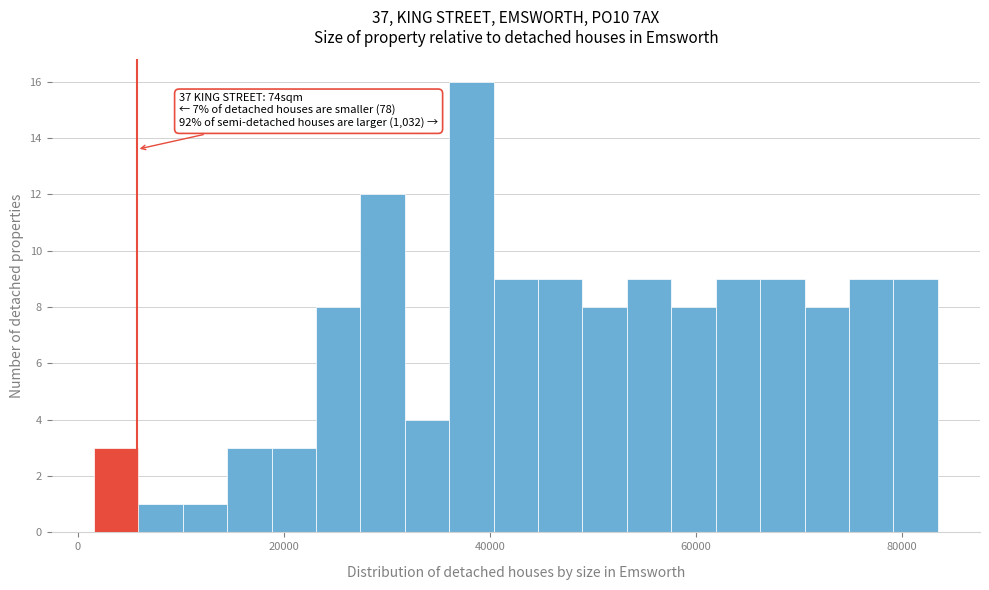

Around what value on the x-axis is the tallest bar? Give the approximate position of its centre, as read against the axis.

38000